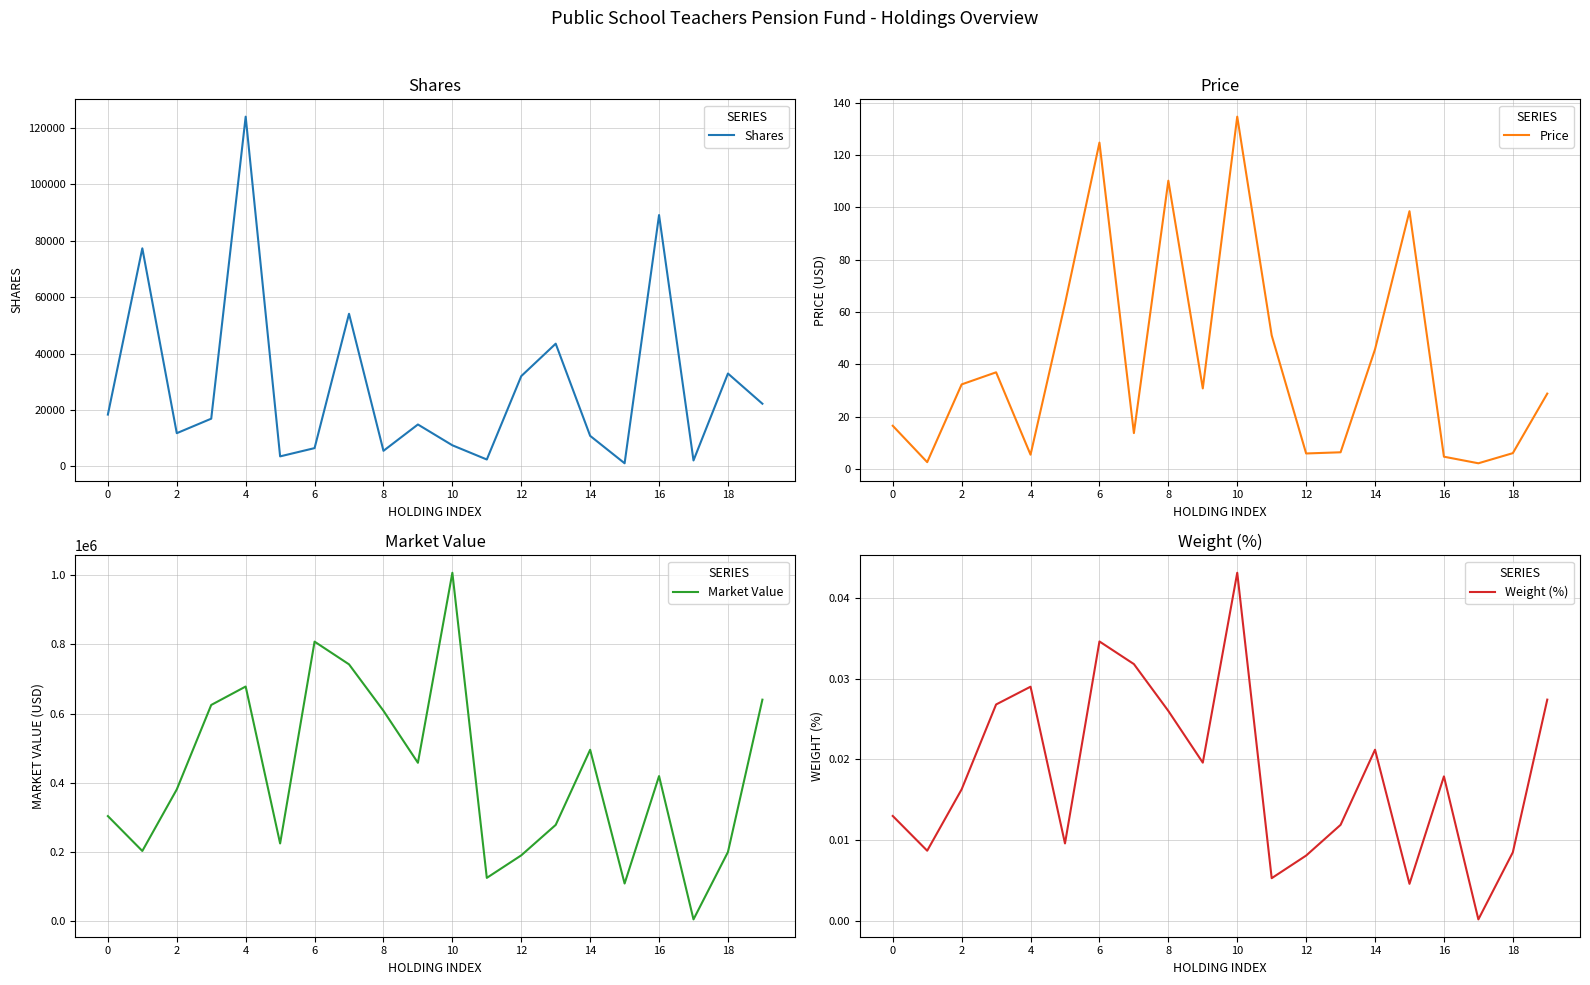

The value of Shares at 10 is 7480. True or false?

True